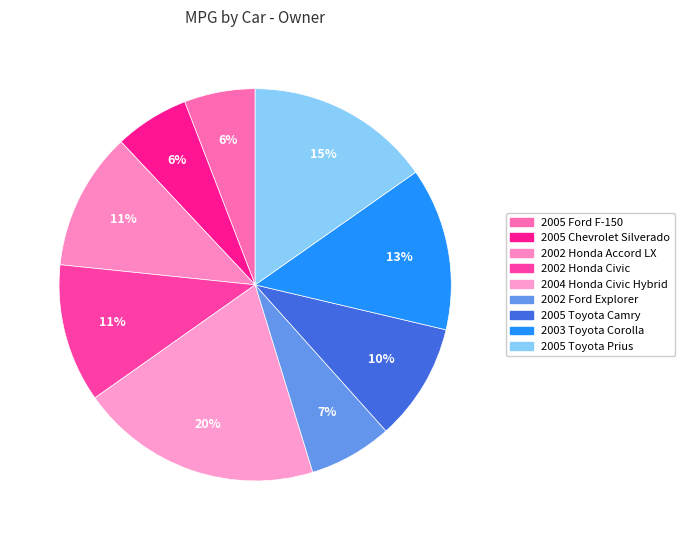

What percentage is the 2002 Ford Explorer slice, to the nearest percent?

7%